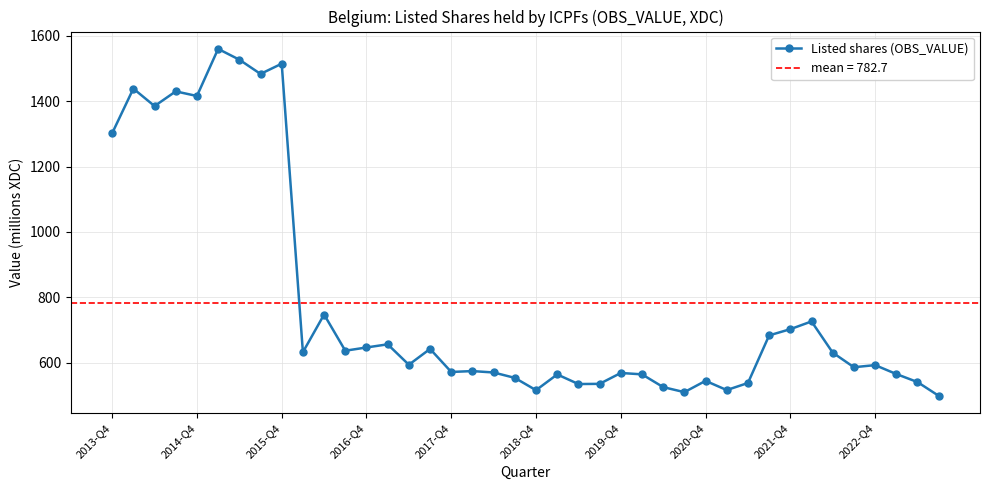

Reading left to right, list all the values displayed in this chart.

1302.1	1438.7	1385.2	1430.2	1416.1	1560.3	1527.3	1483.6	1515.0	631.6	747.0	636.1	646.0	655.7	593.1	641.6	571.1	573.7	569.4	552.9	515.2	563.5	534.0	534.6	567.9	563.7	524.6	509.2	543.8	515.6	537.2	683.0	702.1	725.8	630.2	585.5	592.0	564.7	540.1	498.0